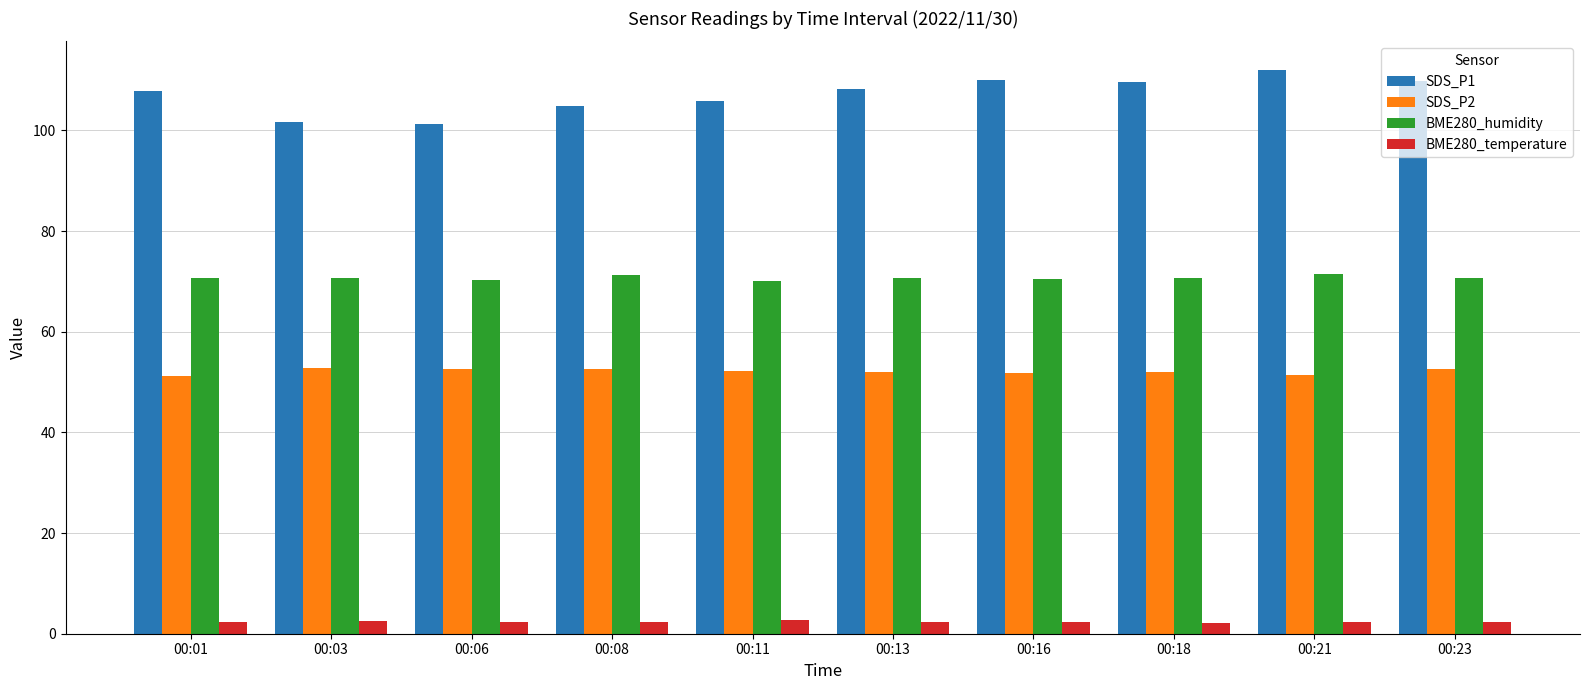

What is the value of the BME280_temperature bar at the 3rd from the left?

2.4